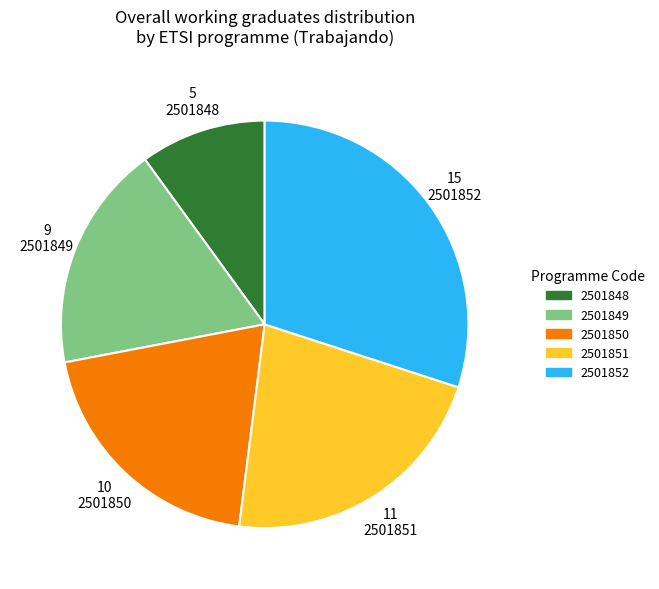

What is the largest slice in the pie chart?

2501852